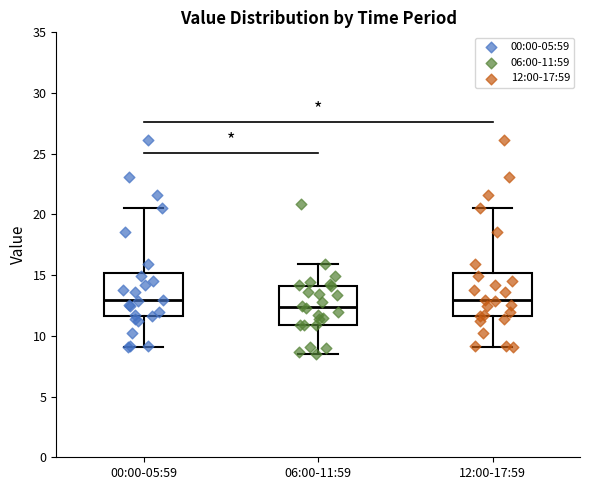

Where does the lower whisker of the box for 06:00-11:59 end on the y-axis? The values are not printed on the chart, so give them approximately, as read against the axis.

8.5